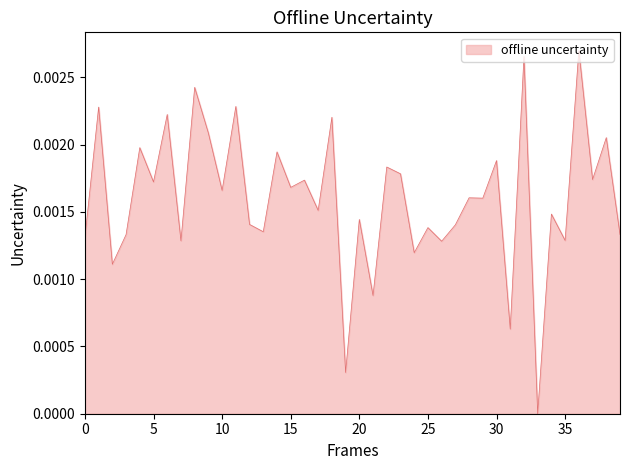

Count the number of data series in this chart.

1